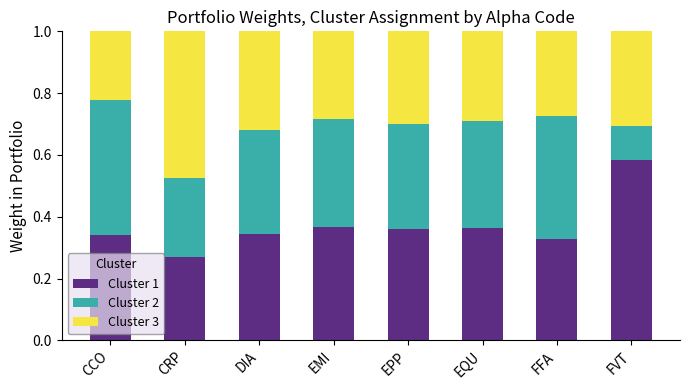

What is the total value across all series at DIA?

1.0